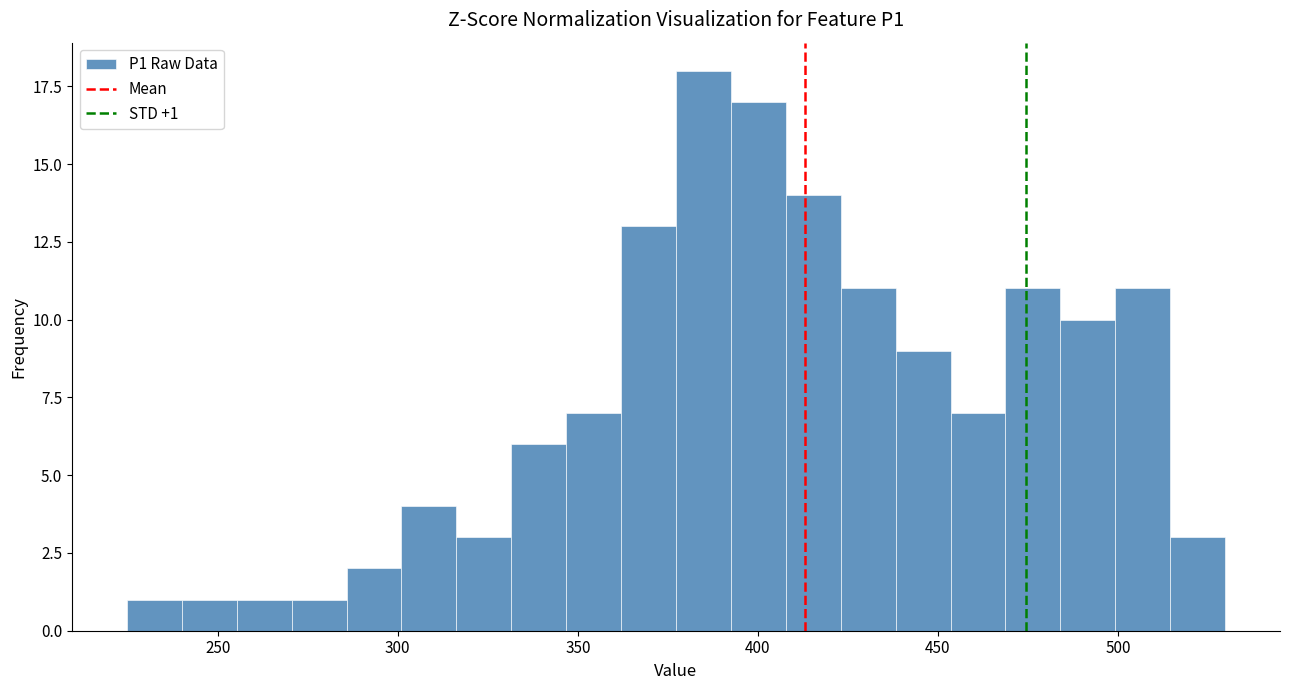

Read against the x-axis, roughly where is the centre of the tallest bar?

385